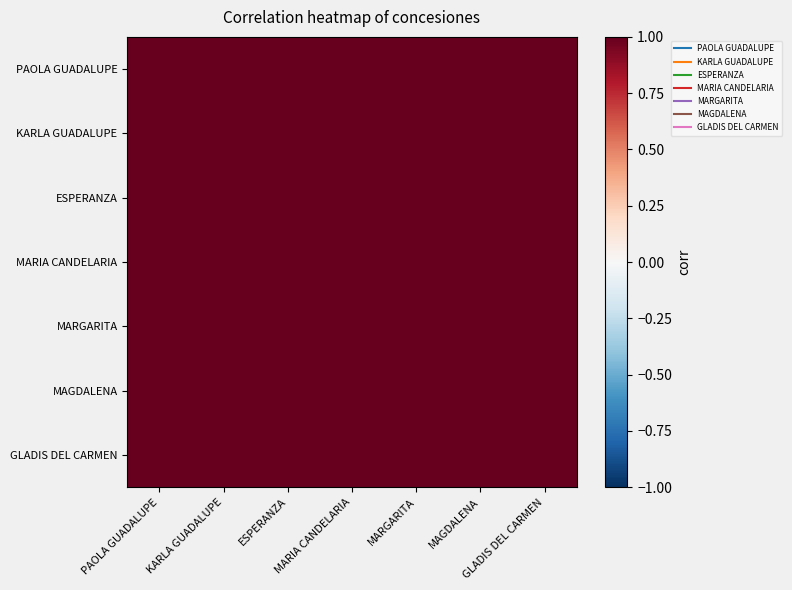

Rank the series at KARLA GUADALUPE from lowest to highest value.

MARIA CANDELARIA, PAOLA GUADALUPE, MAGDALENA, GLADIS DEL CARMEN, MARGARITA, ESPERANZA, KARLA GUADALUPE